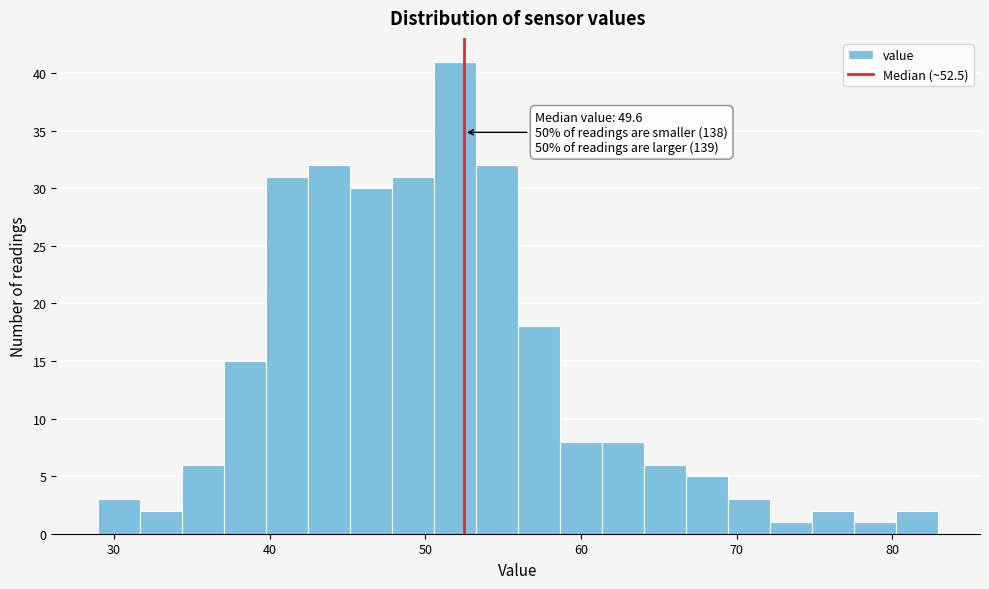

Read against the x-axis, roughly where is the centre of the tallest bar?

52